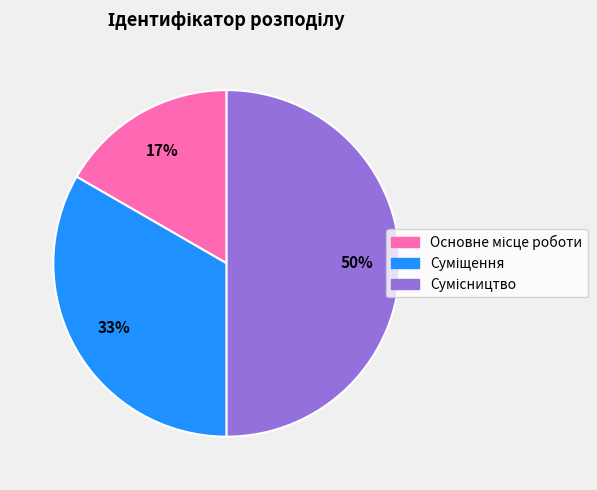

How many slices are in this pie chart?

3